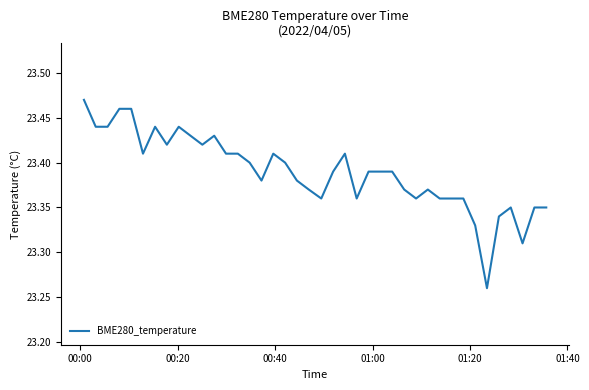

Is this an area chart (filled region under the line)?

No